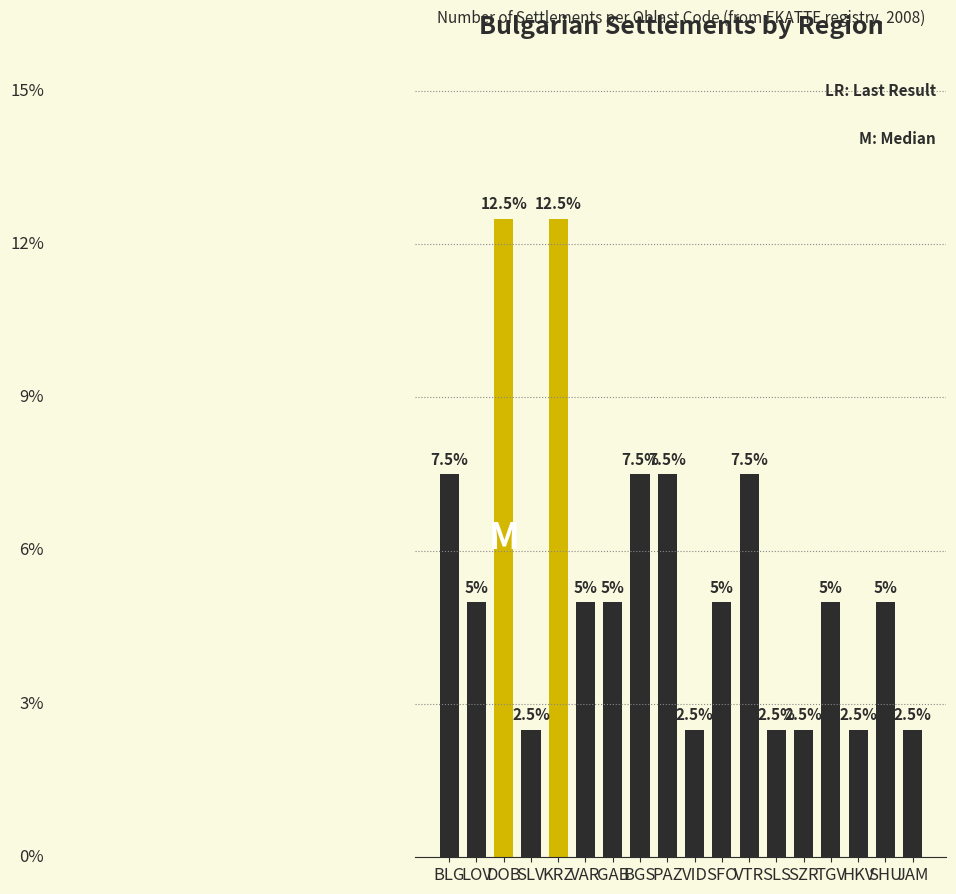

Does the chart contain any negative values?

No